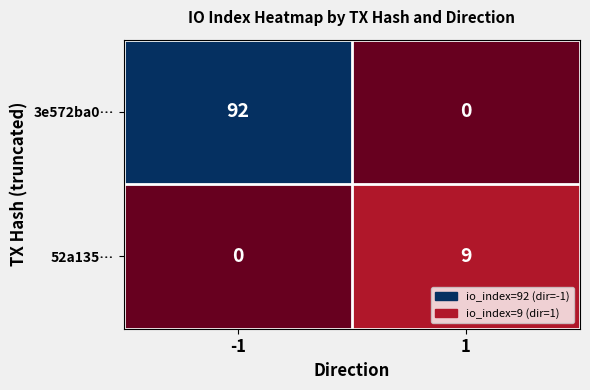

Between -1 and 1, which series saw the biggest shift?

3e572ba0…